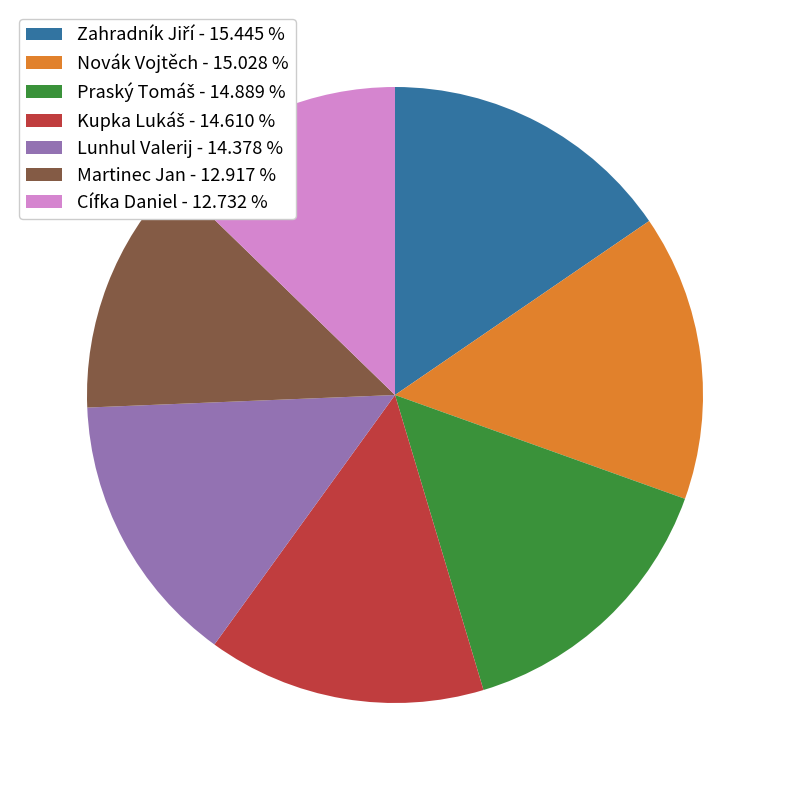

Is there a majority slice in this chart?

No